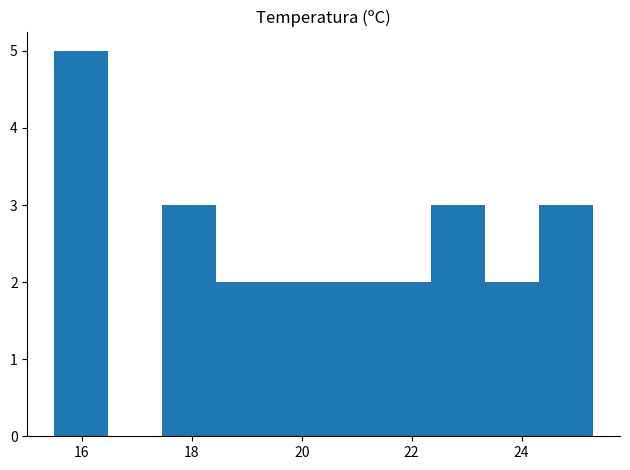

Reading left to right, list every bar in this chart as the range it spans on the x-axis followed by its height. Neither the bar edges nor the heights are printed on the chart, so give them approximately, as read against the axes.

15.50 to 16.48: 5
16.48 to 17.46: 0
17.46 to 18.44: 3
18.44 to 19.42: 2
19.42 to 20.40: 2
20.40 to 21.38: 2
21.38 to 22.36: 2
22.36 to 23.34: 3
23.34 to 24.32: 2
24.32 to 25.30: 3